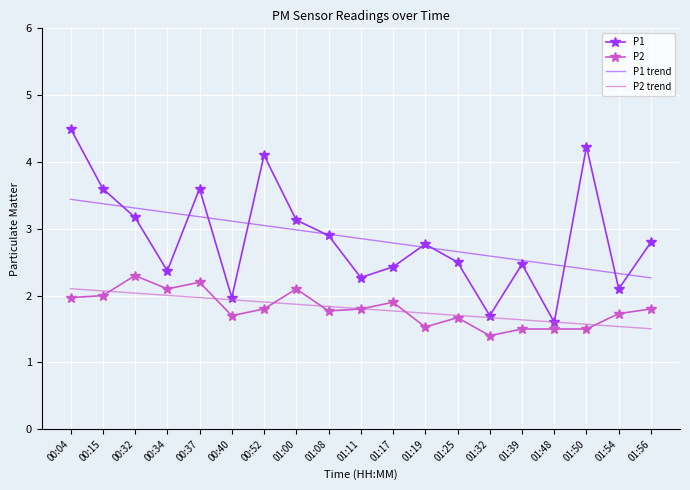

True or false: P1 has more than 1 points higher than both neighbors.

True